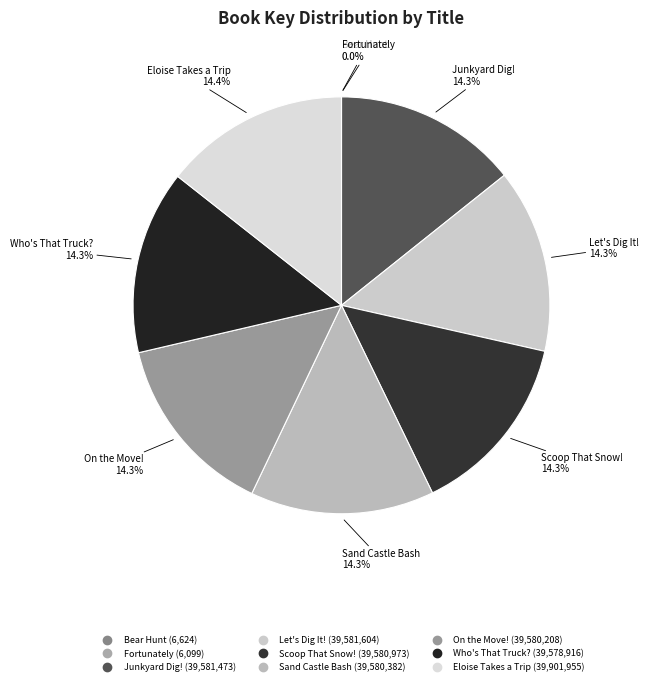

Count the number of slices in the pie.

9